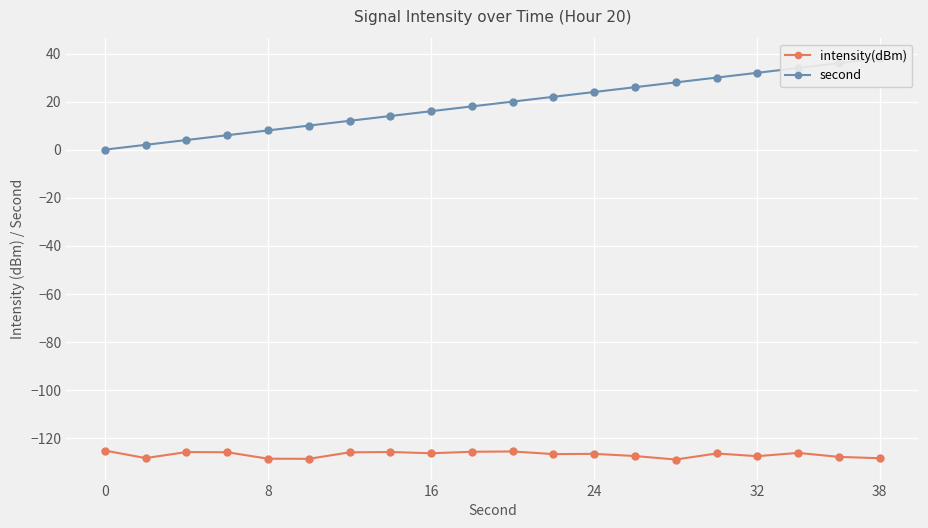

What is the highest value of the intensity(dBm) series?

-125.3